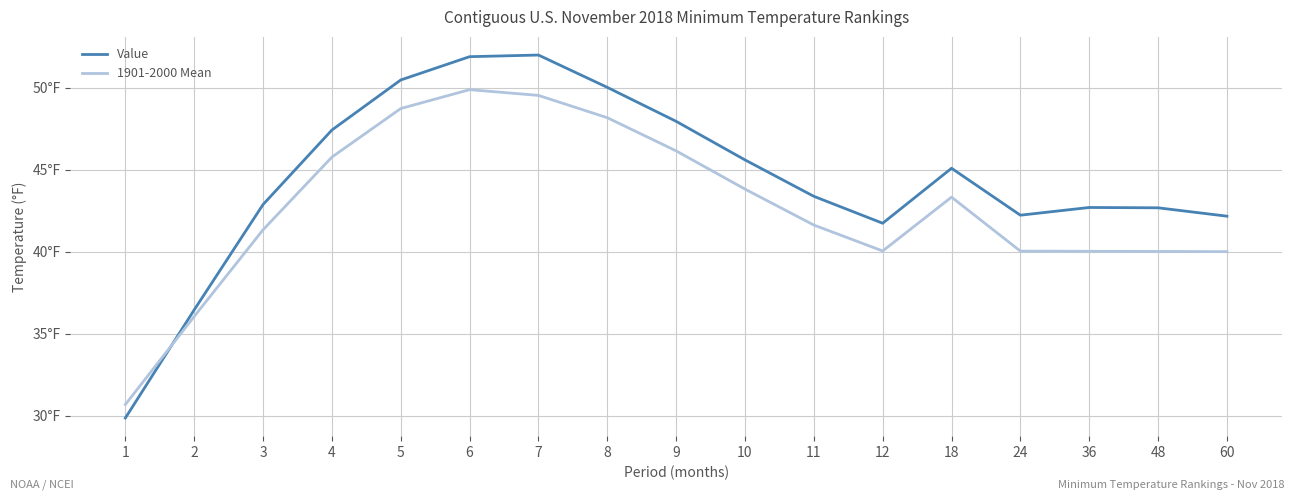

At which label is 1901-2000 Mean closest to 40?

60